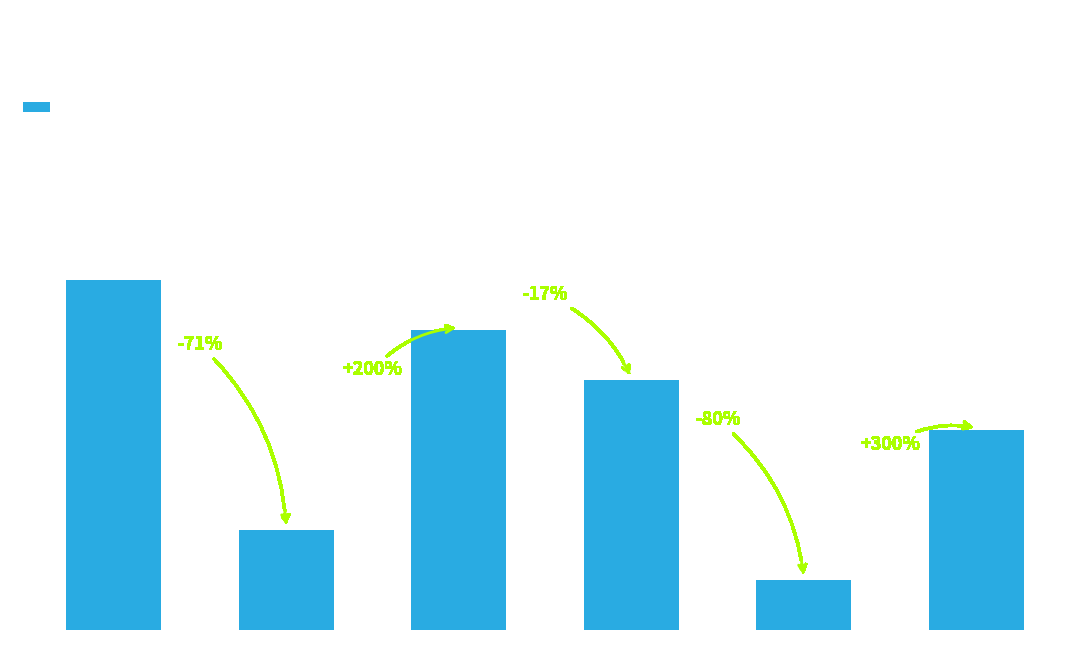

Does the chart contain any negative values?

No